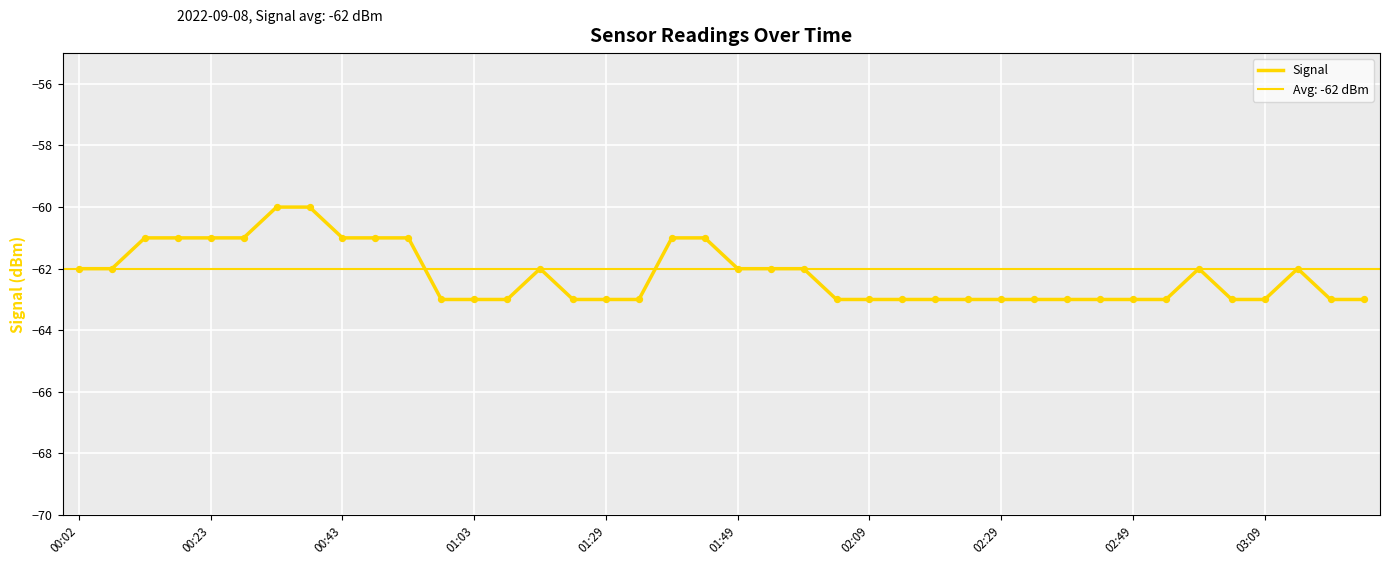

Which has a higher value, 02:09 or 10?

02:09